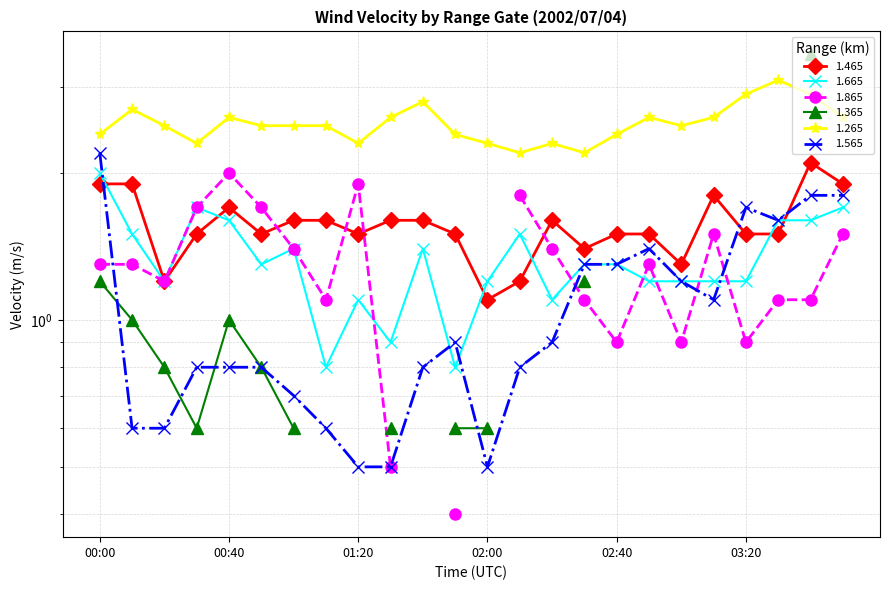

At which category is the sum across all series the highest?

00:00